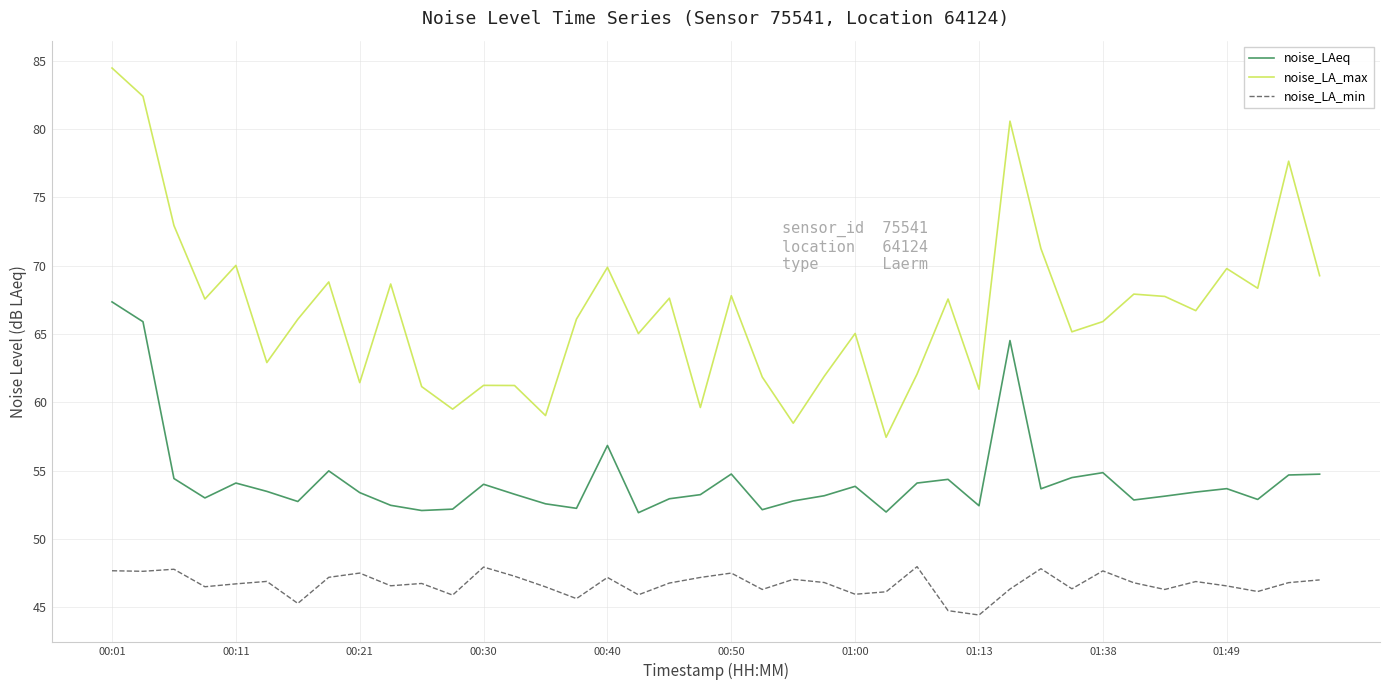

Rank the series by their average value, from highest to lowest.

noise_LA_max, noise_LAeq, noise_LA_min